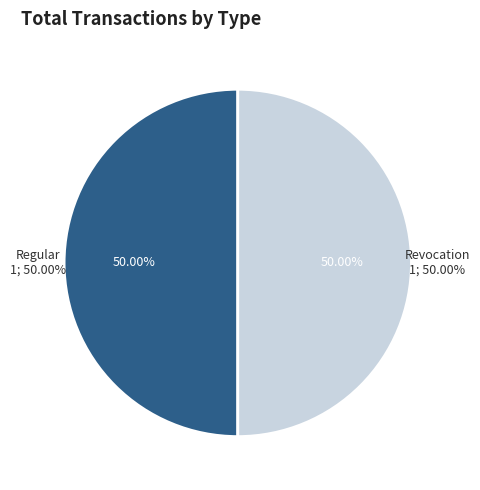

How many segments does this pie chart have?

2